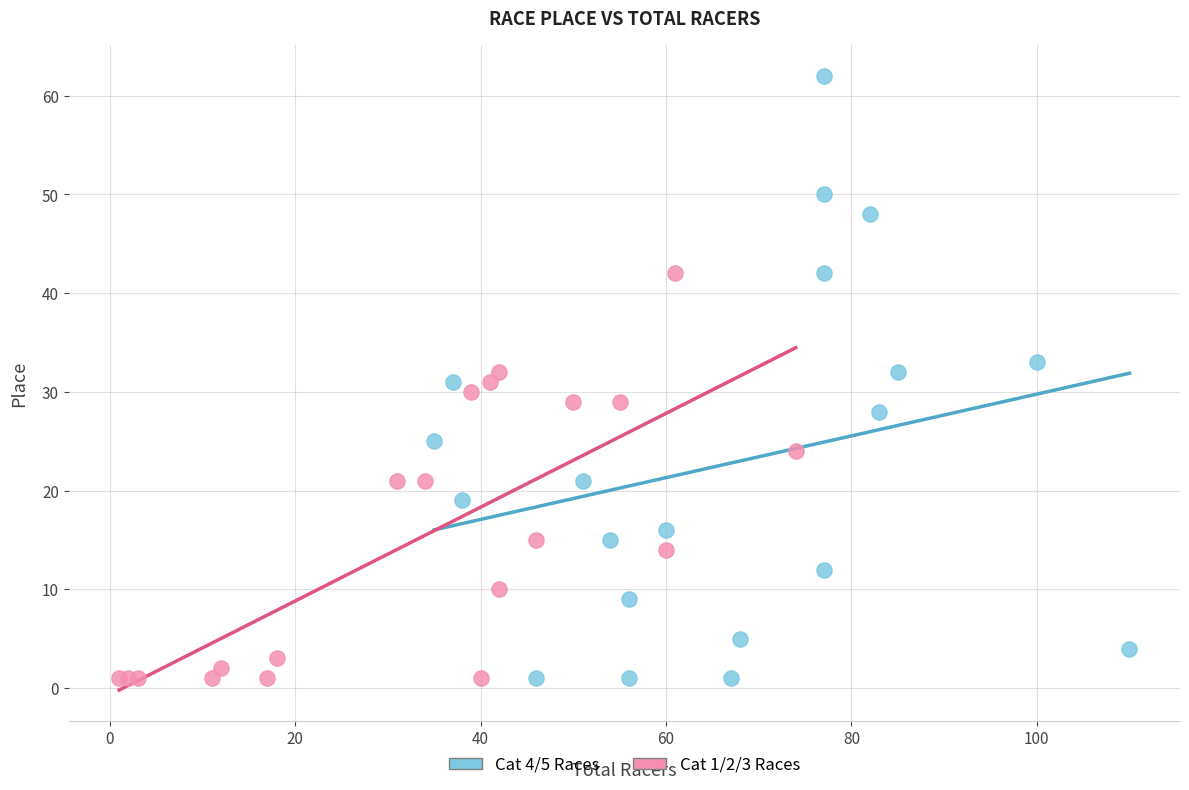

Which series has the largest Y range (max minus min)?

Cat 4/5 Races